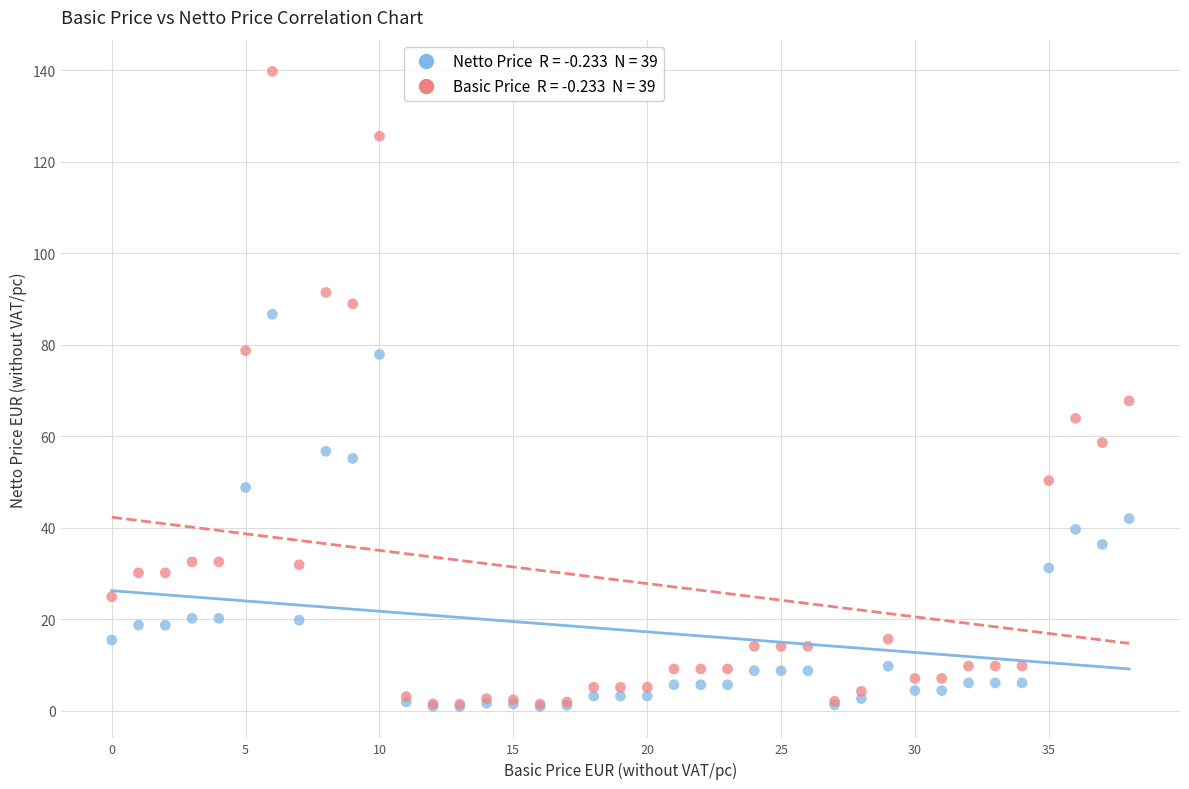

Across all series, what Y value is closest to 70?

67.7